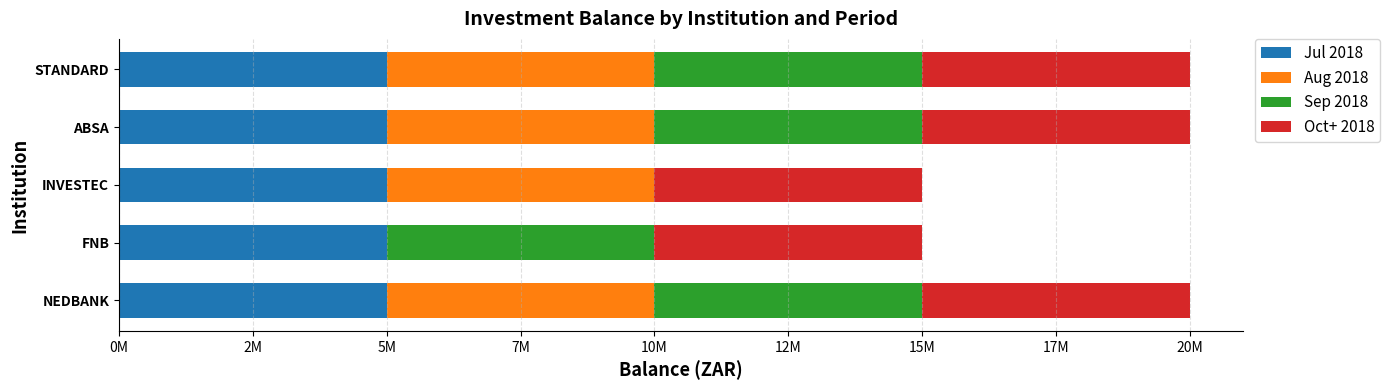

What are all the series names shown in the legend?

Jul 2018, Aug 2018, Sep 2018, Oct+ 2018